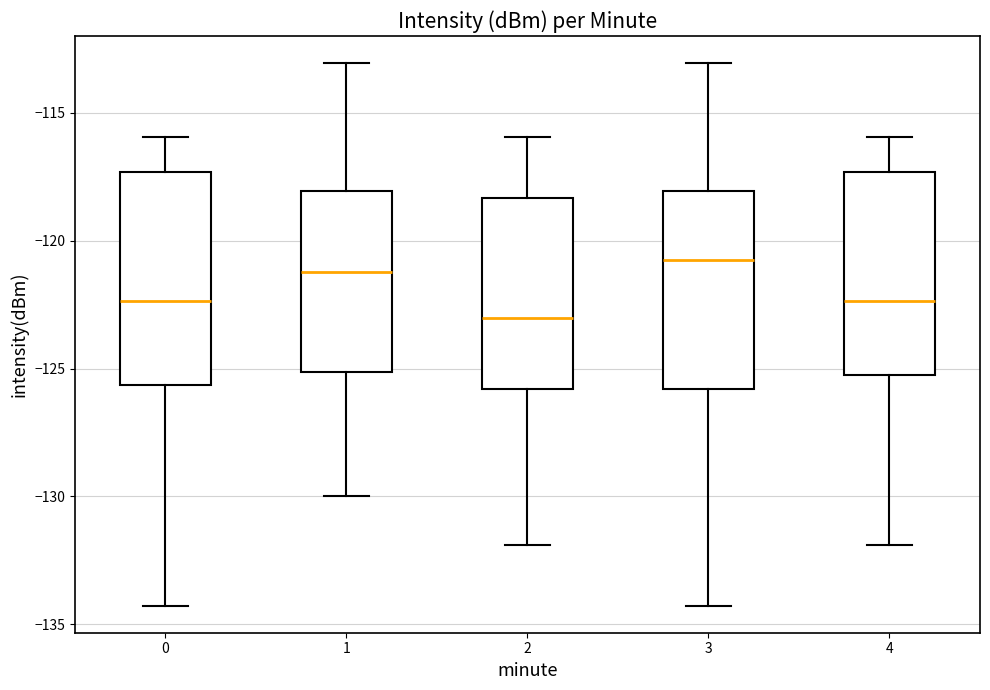

Where is the lower edge of the box at x = 1 on the y-axis? The values are not printed on the chart, so give them approximately, as read against the axis.

-125.0